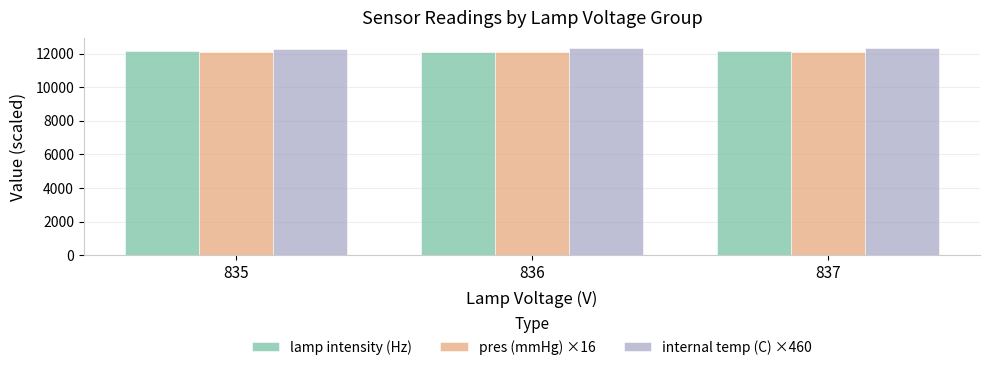

How many groups of bars are there?

3